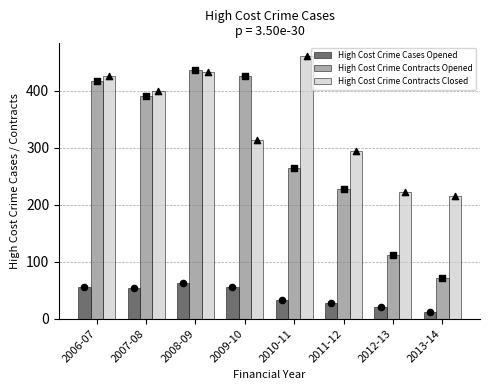

What are all the series names shown in the legend?

High Cost Crime Cases Opened, High Cost Crime Contracts Opened, High Cost Crime Contracts Closed